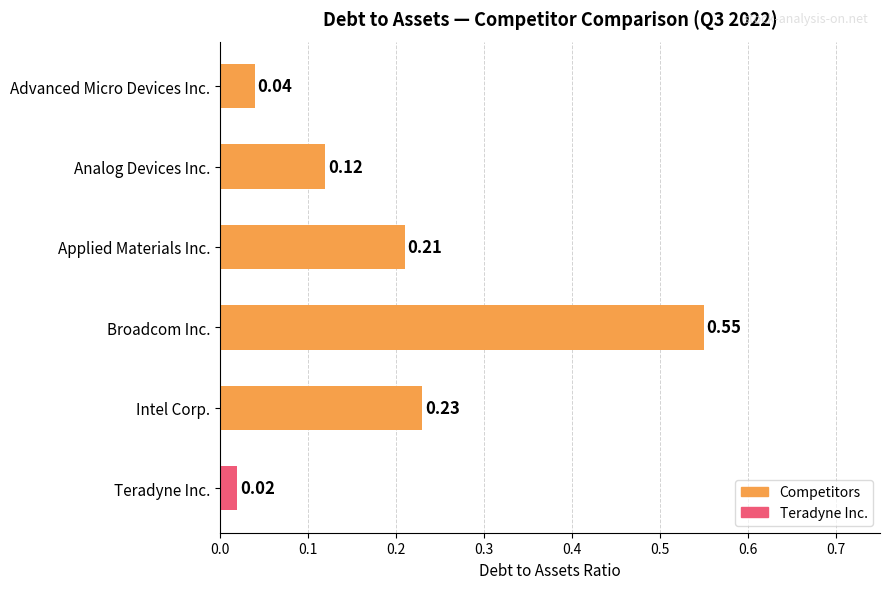

Which label corresponds to the largest value in the chart?

Broadcom Inc.